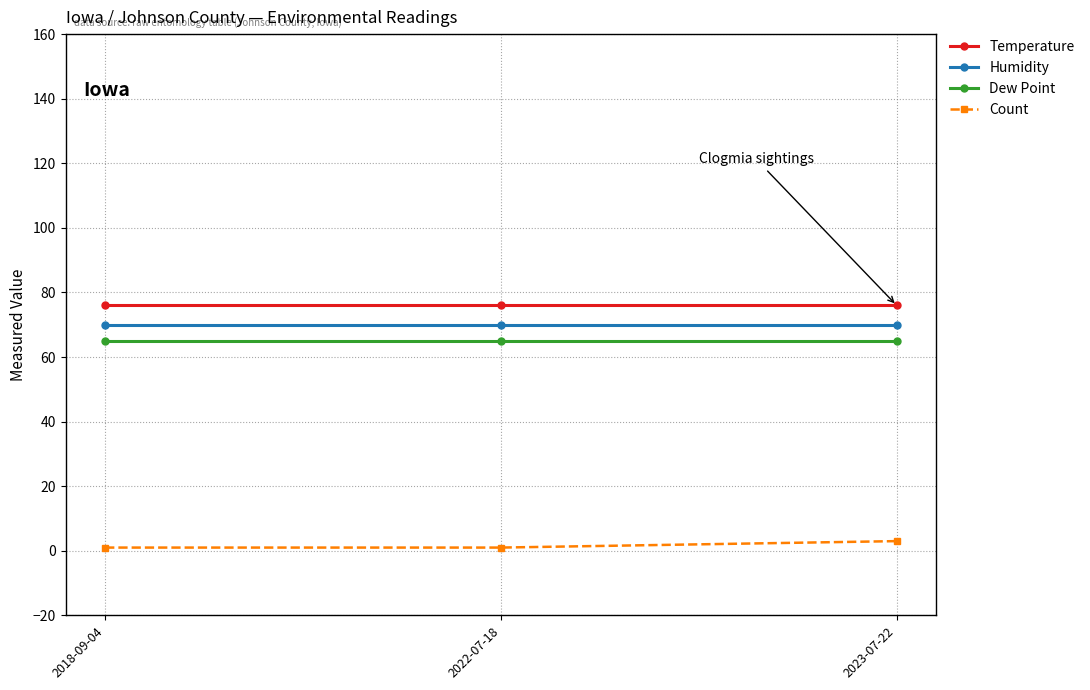

The value of Dew Point at 2018-09-04 is 65. True or false?

True